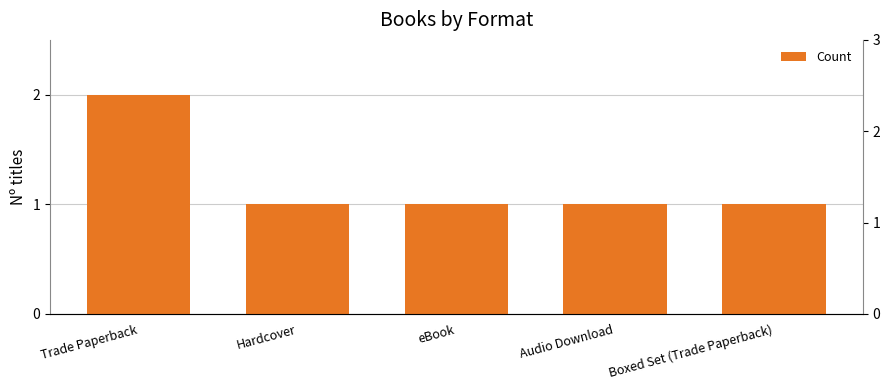

What is the greatest value displayed?

2